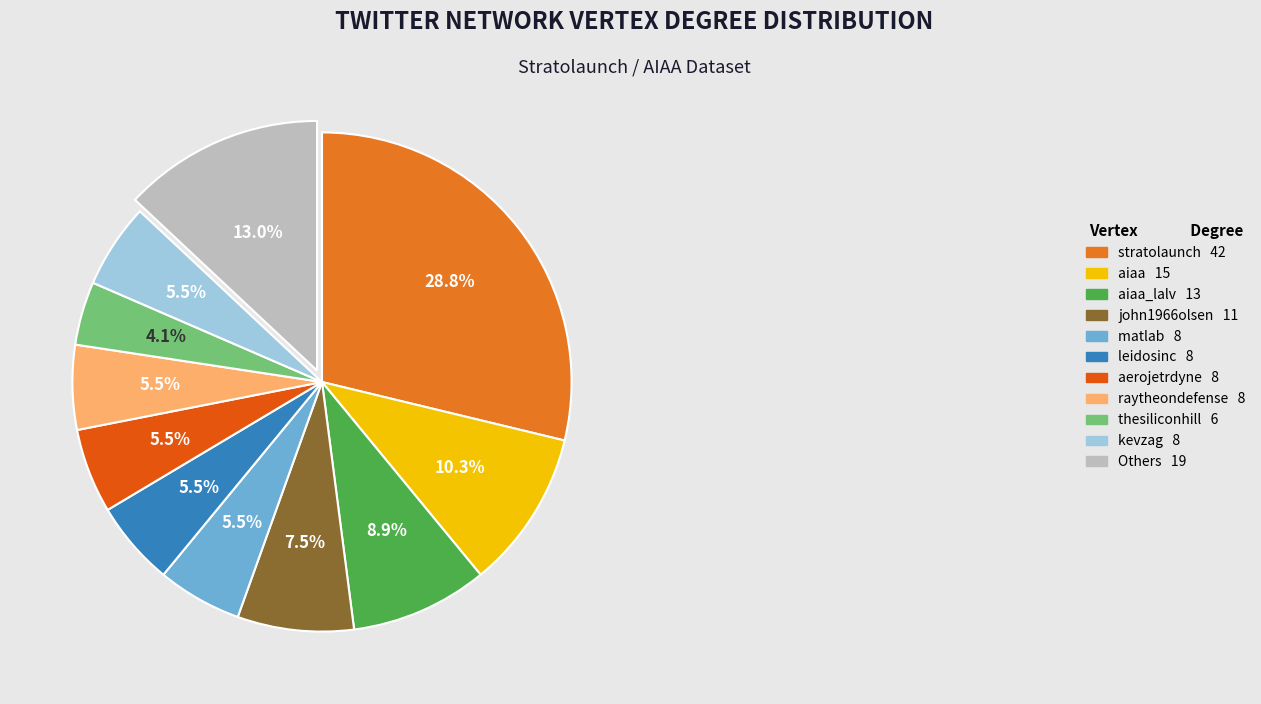

Is there any slice that represents more than half of the pie?

No